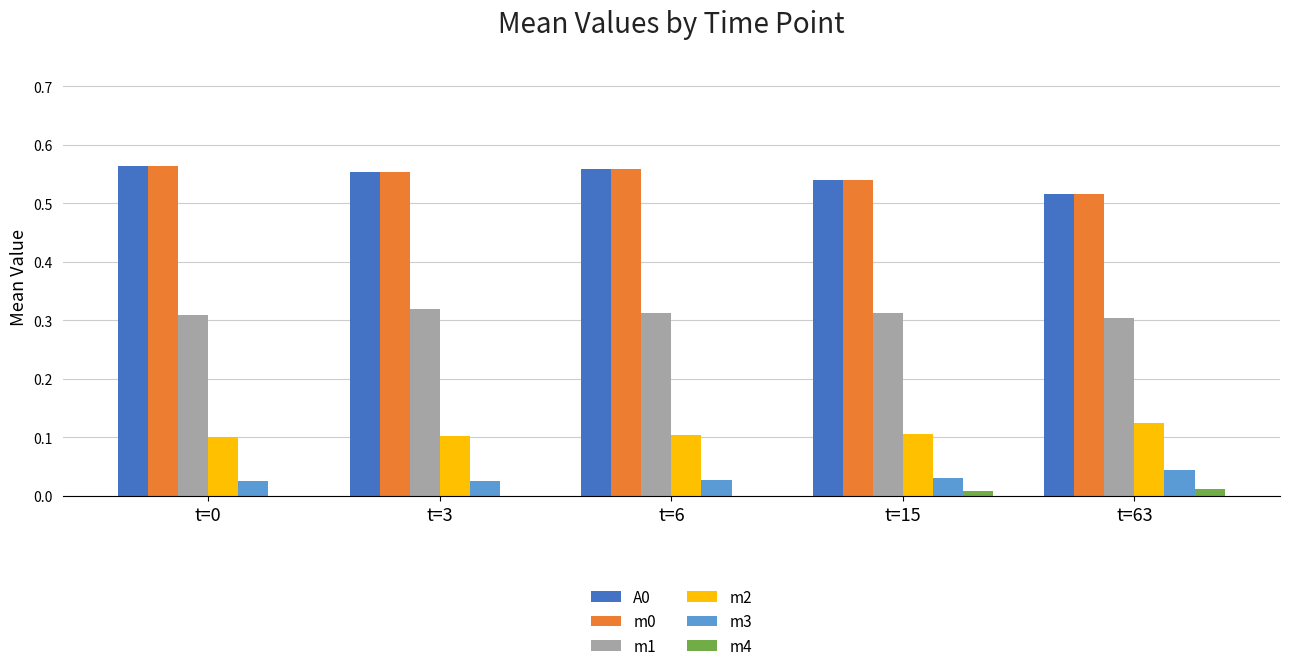

What is the total value across all series at t=3?

1.6